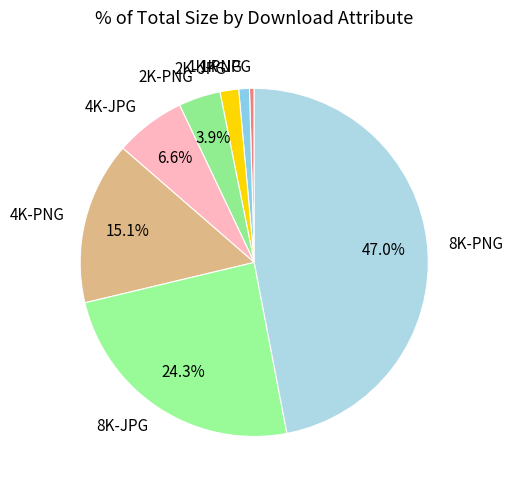

Rank the categories by value from highest to lowest.

8K-PNG, 8K-JPG, 4K-PNG, 4K-JPG, 2K-PNG, 2K-JPG, 1K-PNG, 1K-JPG